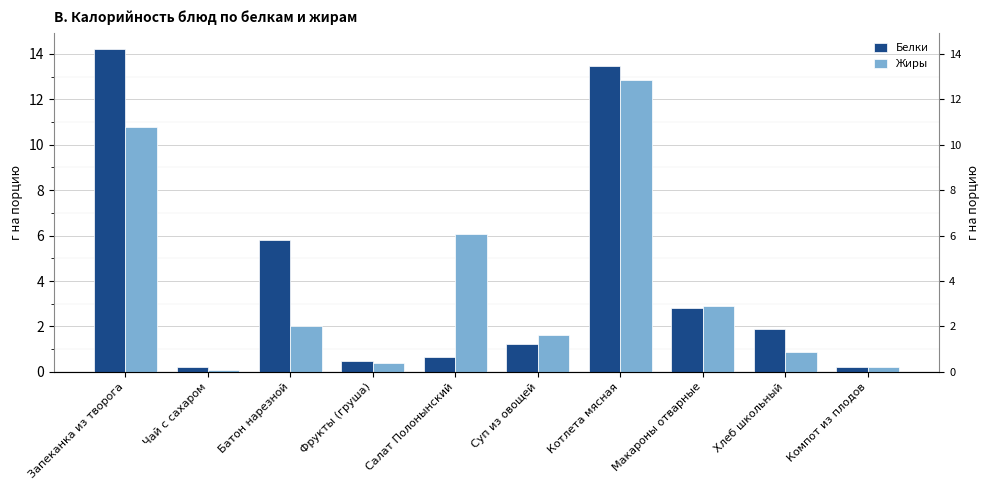

Is the value of Жиры at Чай с сахаром greater than the value of Белки at Суп из овощей?

No